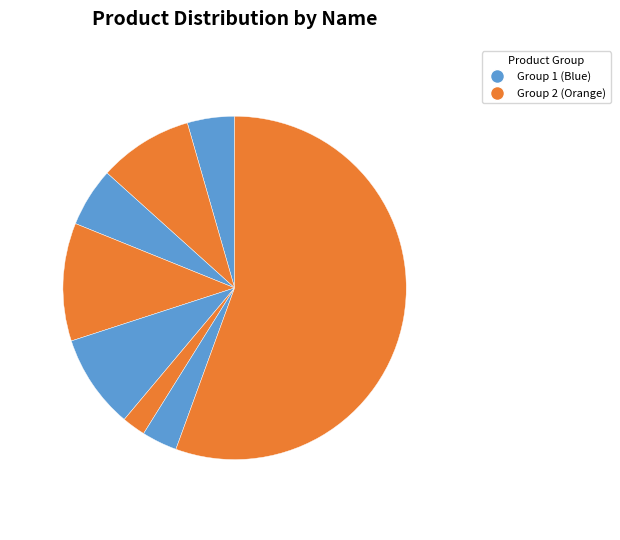

Count the number of slices in the pie.

8